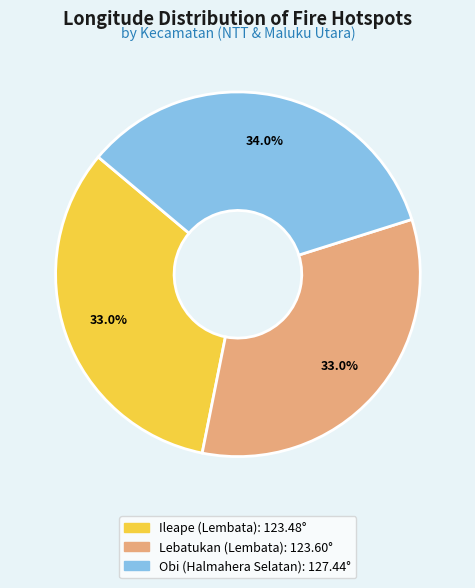

Approximately how many times larger is the value at Ileape (Lembata) compared to Obi (Halmahera Selatan)?

1.0